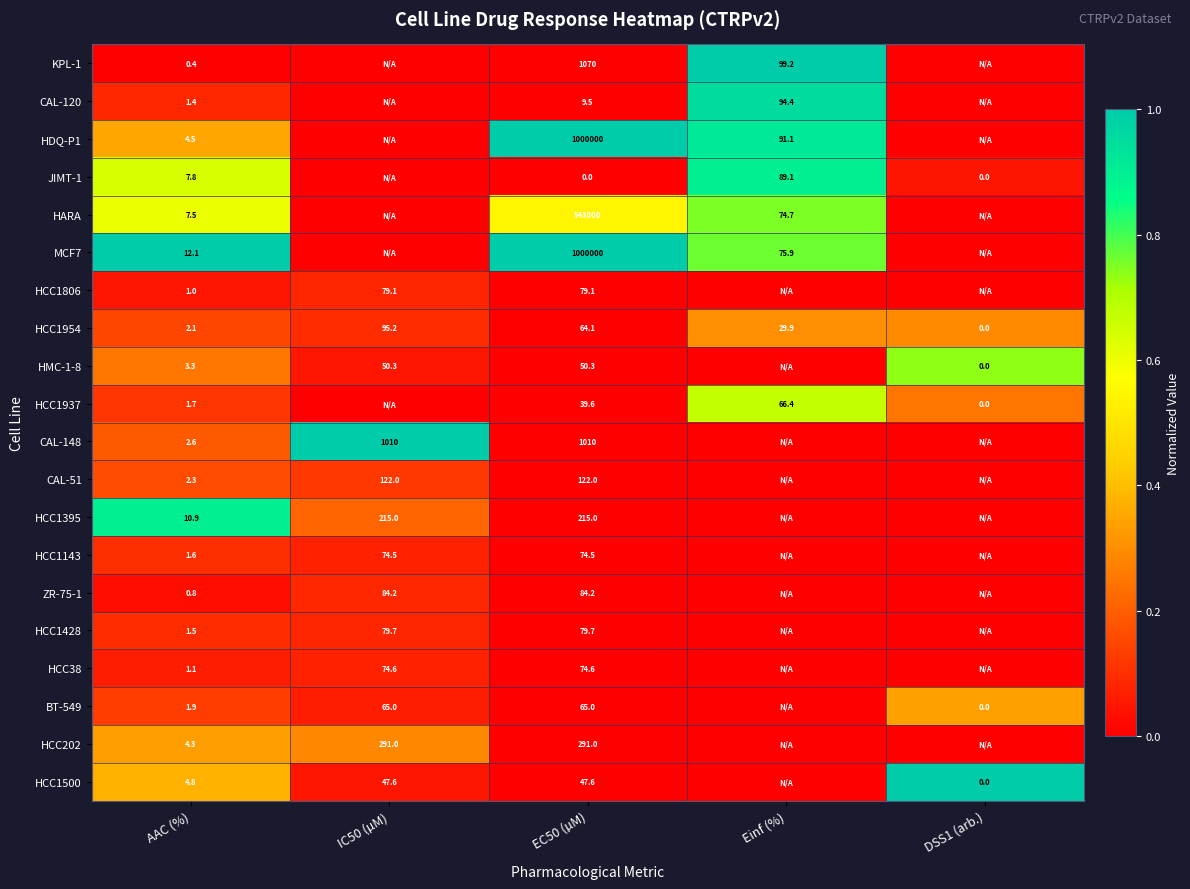

Between DSS1 (arb.) and EC50 (µM), which is larger?

EC50 (µM)